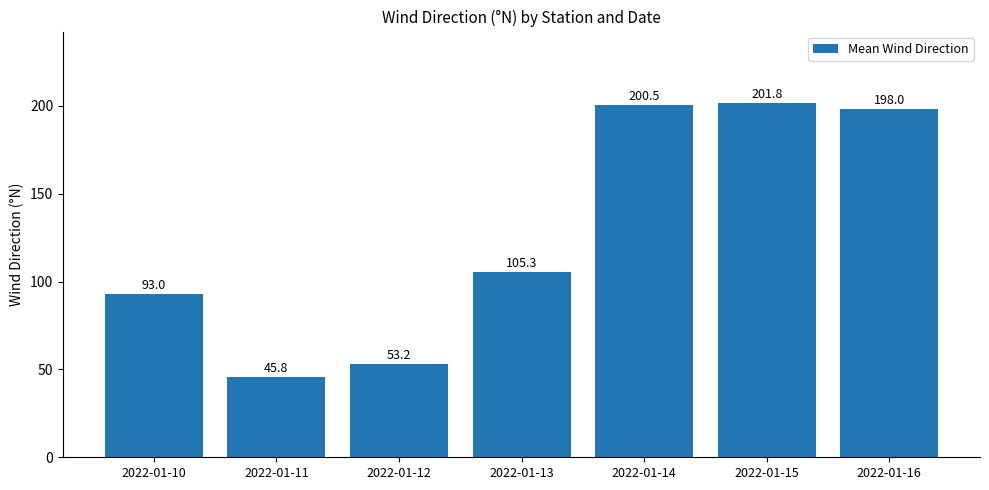

Reading left to right, what are all the values shown in this chart?

93.0	45.8	53.2	105.3	200.5	201.8	198.0